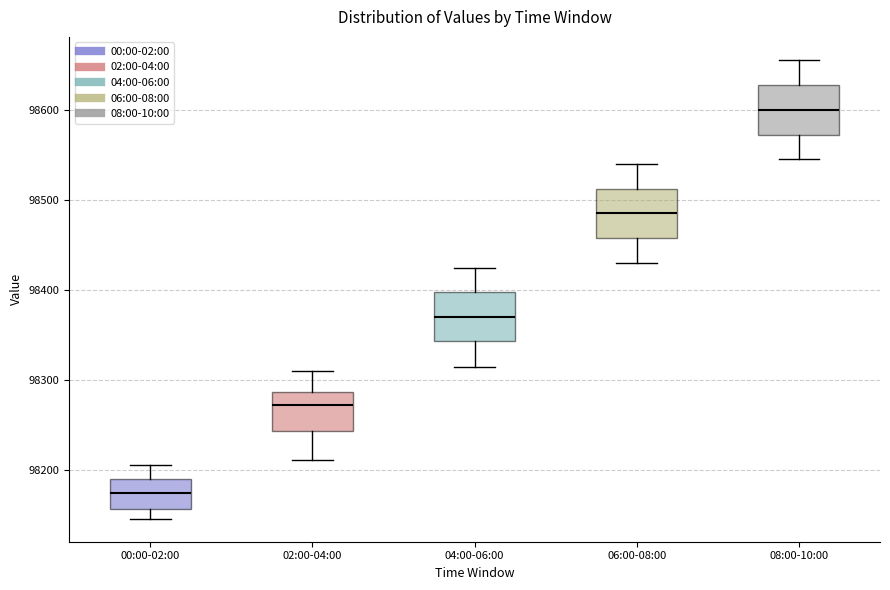

Where does the upper whisker of the box for 06:00-08:00 end on the y-axis? The values are not printed on the chart, so give them approximately, as read against the axis.

98540